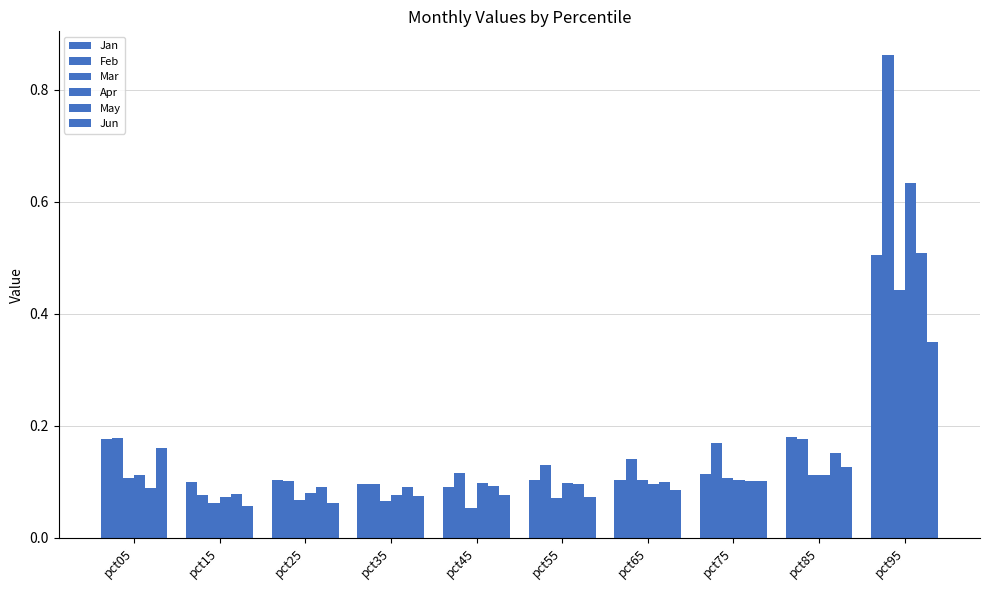

What is the difference between the maximum and minimum values in the Mar series?

0.4